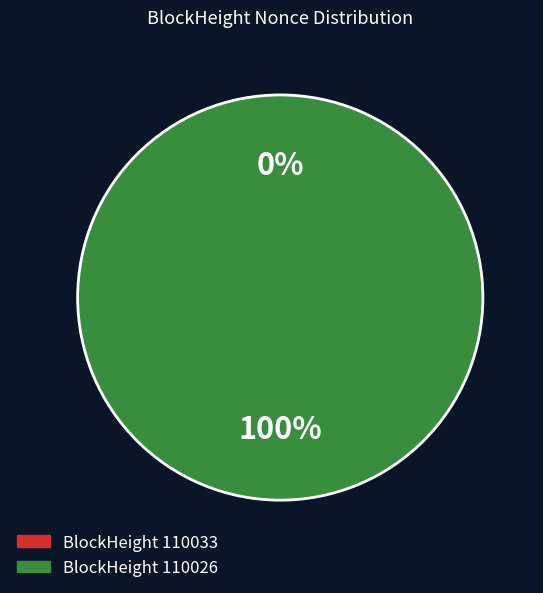

Which slice represents more than half of the pie?

110026